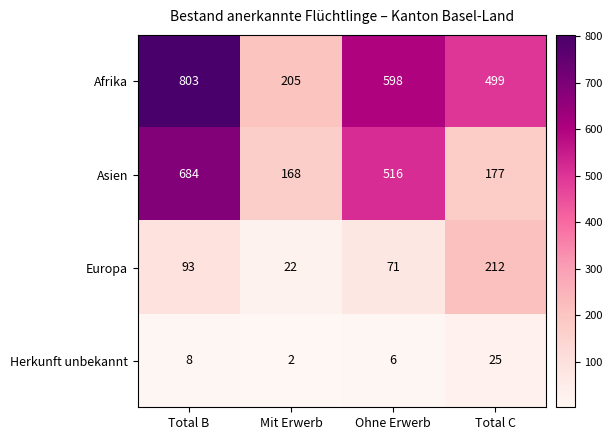

What is the difference between the maximum and minimum values in the Asien series?

516